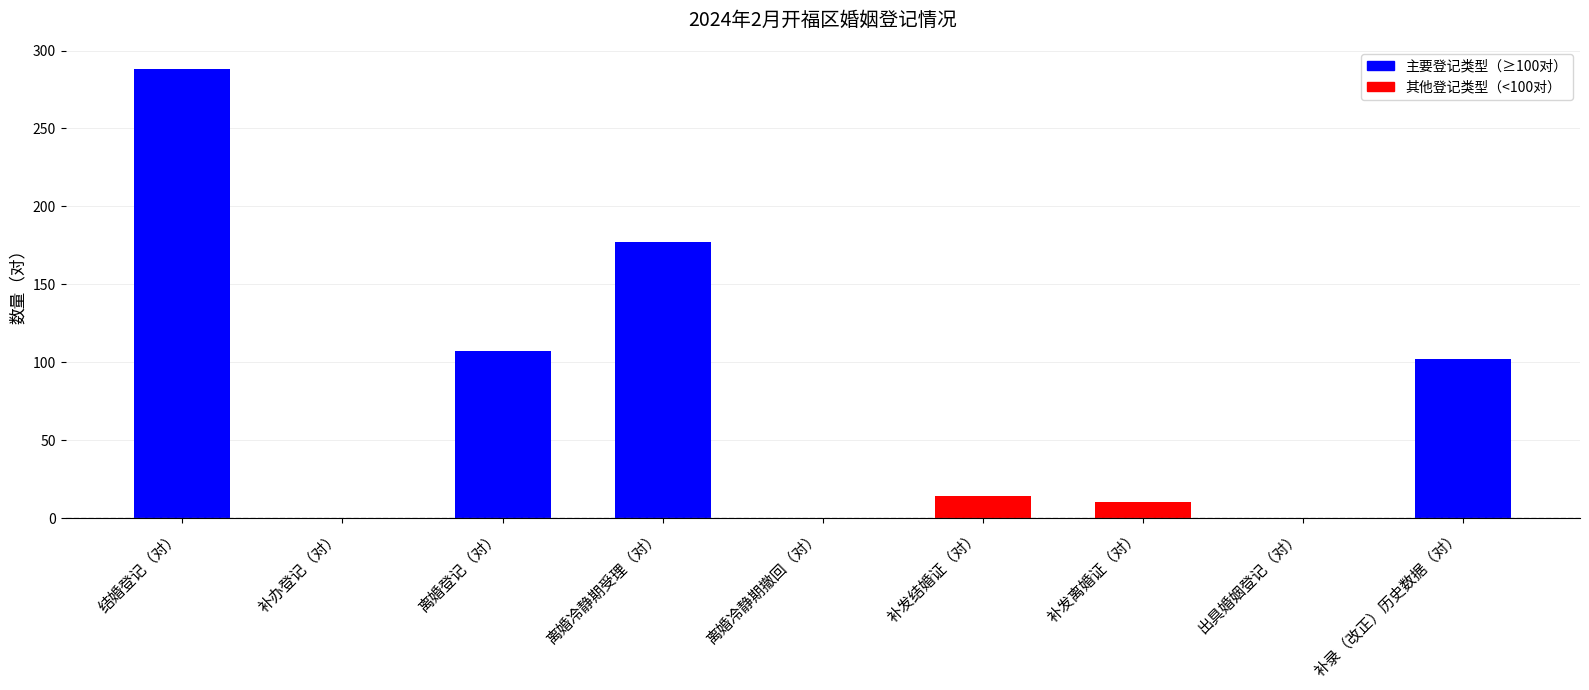

What is the difference between the values at 离婚登记（对） and 补发结婚证（对）?

93